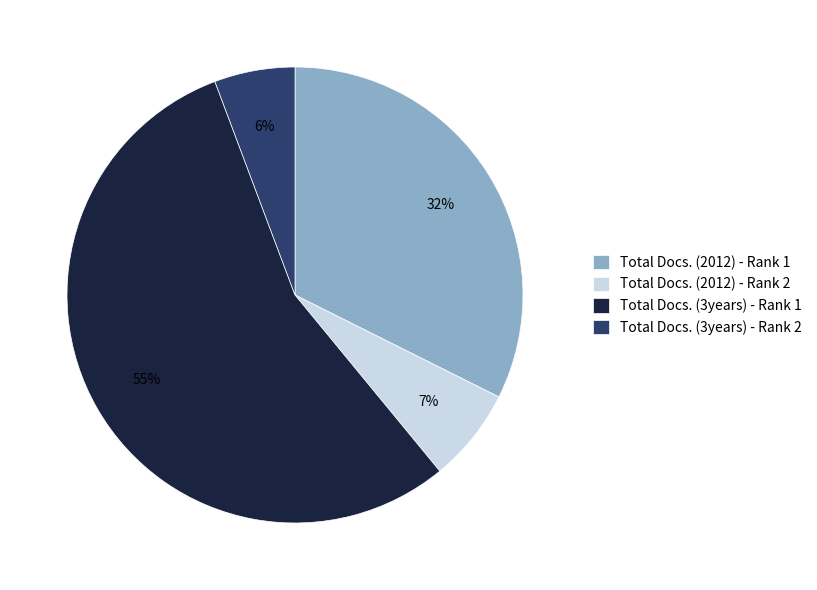

Do Total Docs. (3years) - Rank 2 and Total Docs. (3years) - Rank 1 together represent more than half of the pie?

Yes